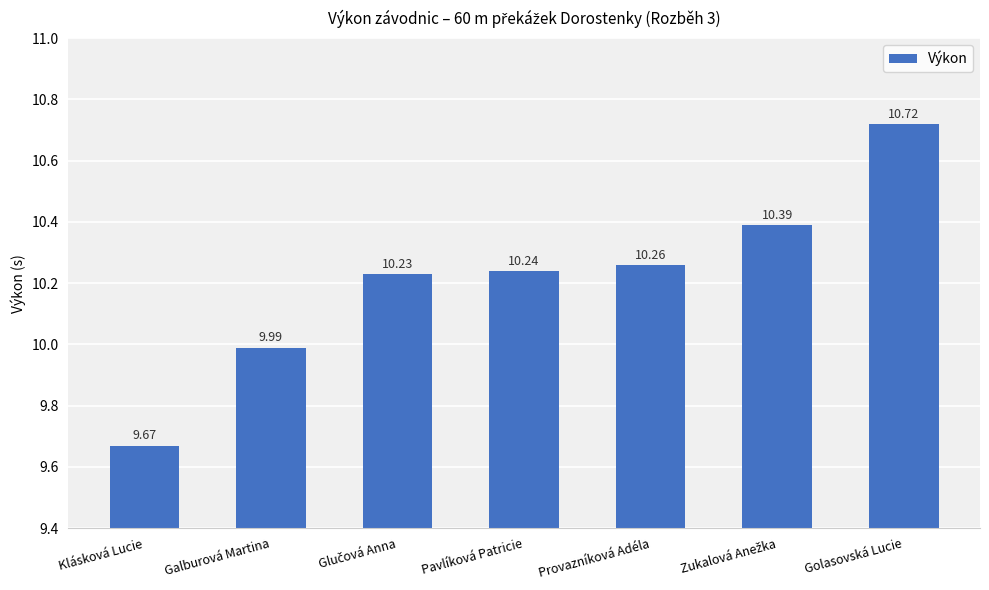

Reading left to right, list all the values displayed in this chart.

9.7	10.0	10.2	10.2	10.3	10.4	10.7